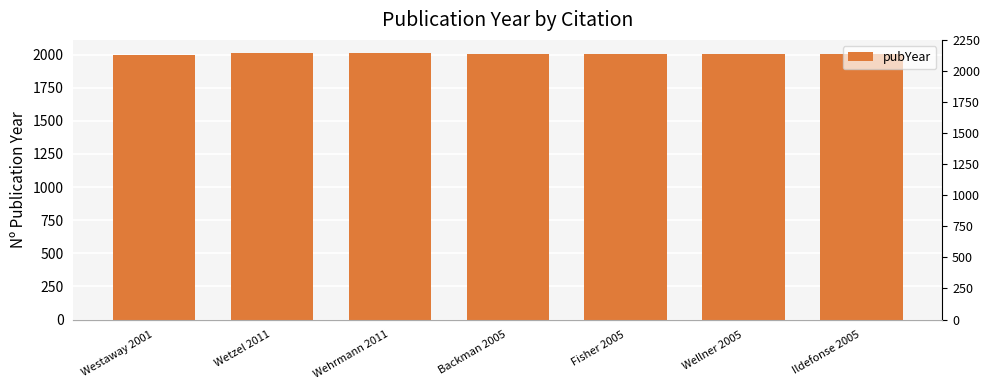

What is the label of the 3rd bar from the right?

Fisher 2005